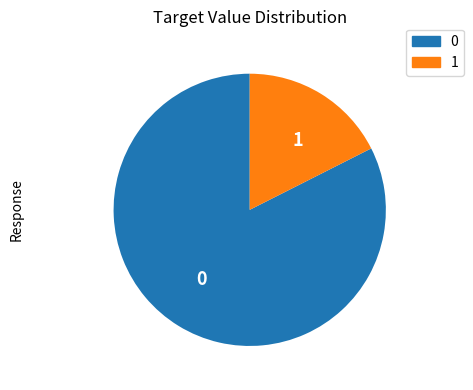

Rank the categories by value from highest to lowest.

0, 1